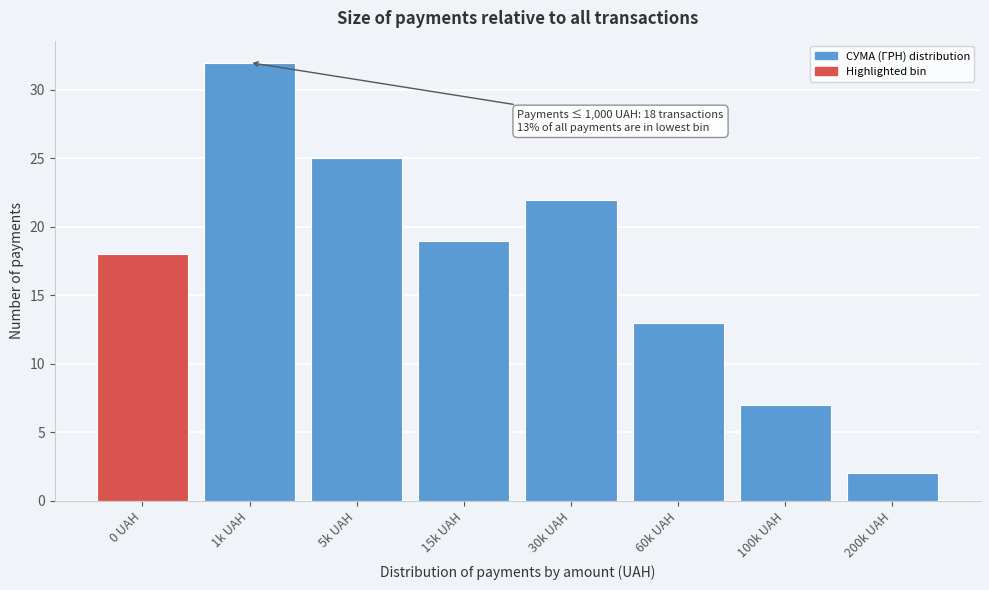

Reading left to right, list all the values displayed in this chart.

0 UAH=18	1k UAH=32	5k UAH=25	15k UAH=19	30k UAH=22	60k UAH=13	100k UAH=7	200k UAH=2